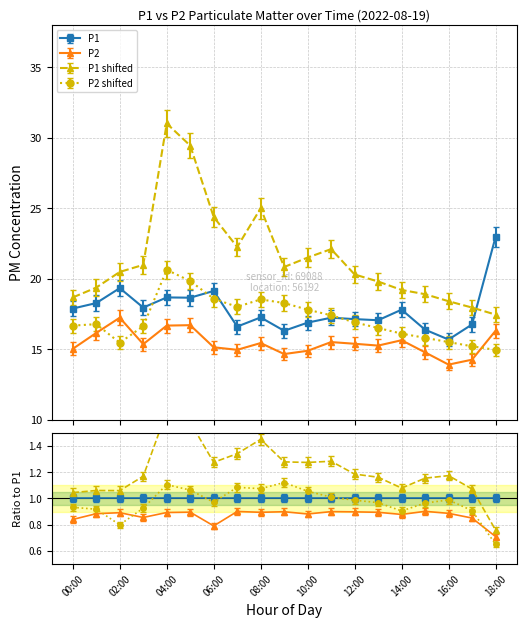

Does the chart have visible grid lines?

Yes